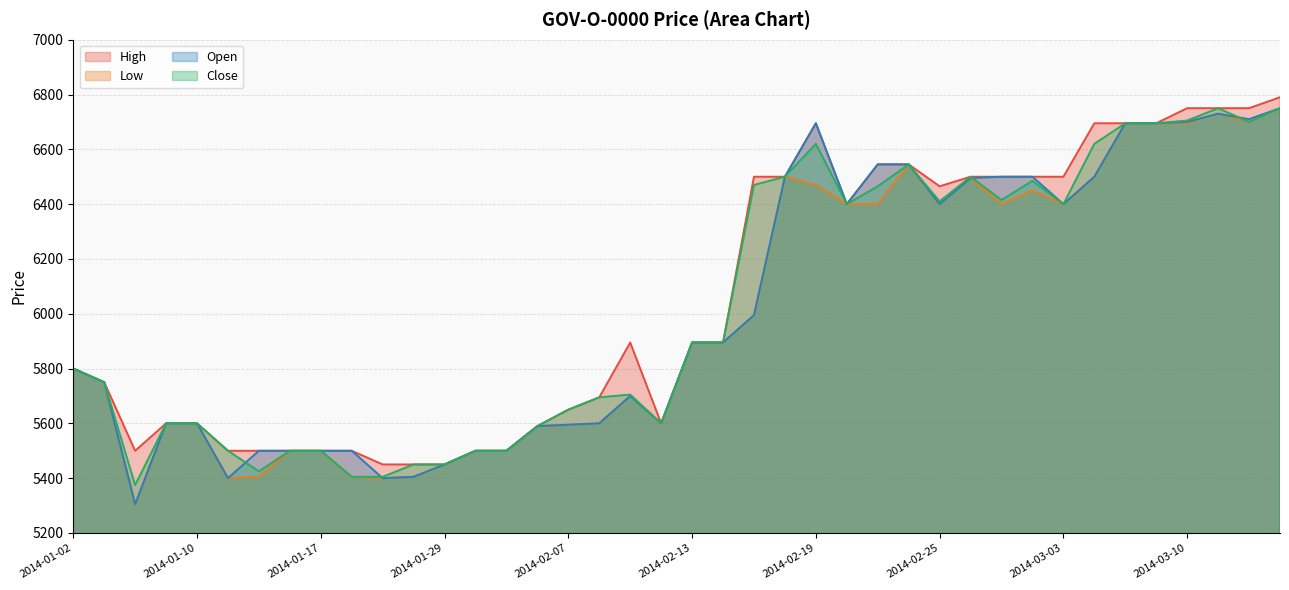

At which category does Low reach its first local valley?

2014-01-08